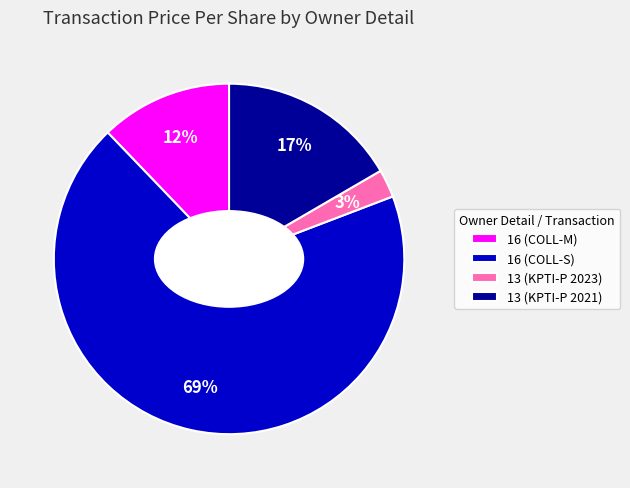

Which has a higher value, 16 (COLL-S) or 13 (KPTI-P 2023)?

16 (COLL-S)